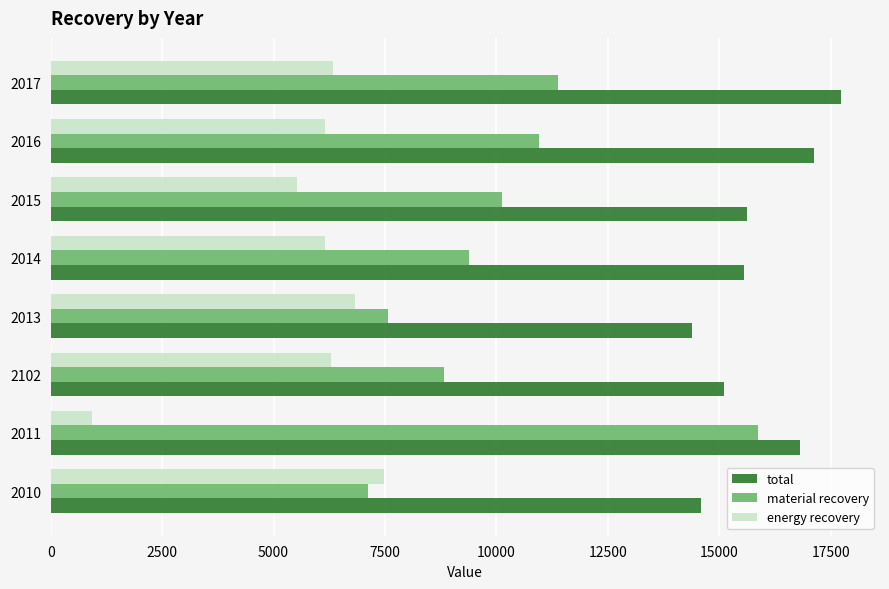

Is the value of total at 2013 greater than the value of material recovery at 2015?

Yes